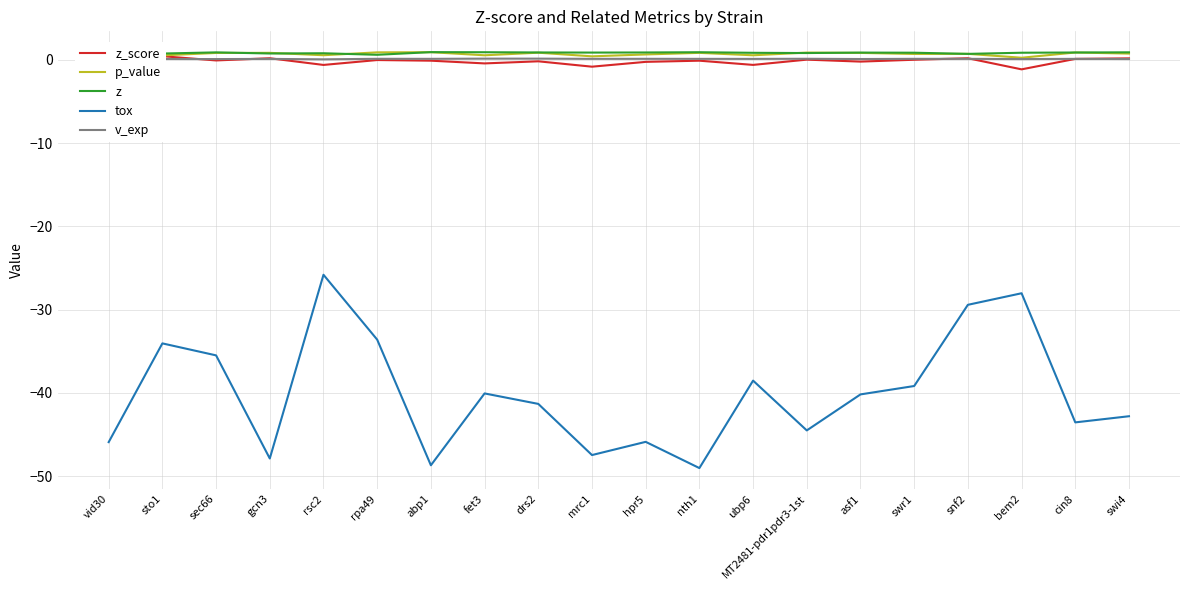

What is the difference between the highest and lowest values at bem2?

28.9